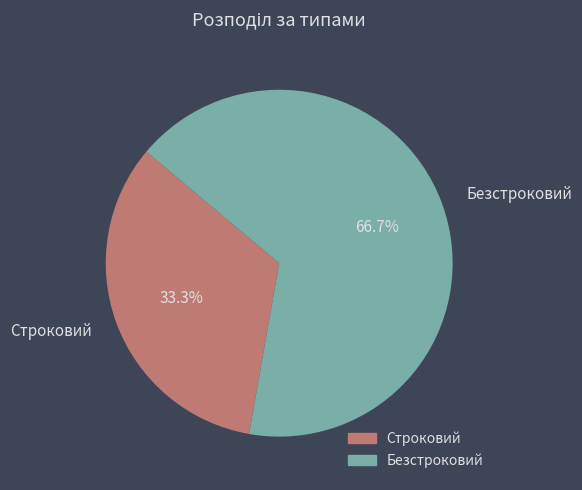

What is the largest slice in the pie chart?

Безстроковий